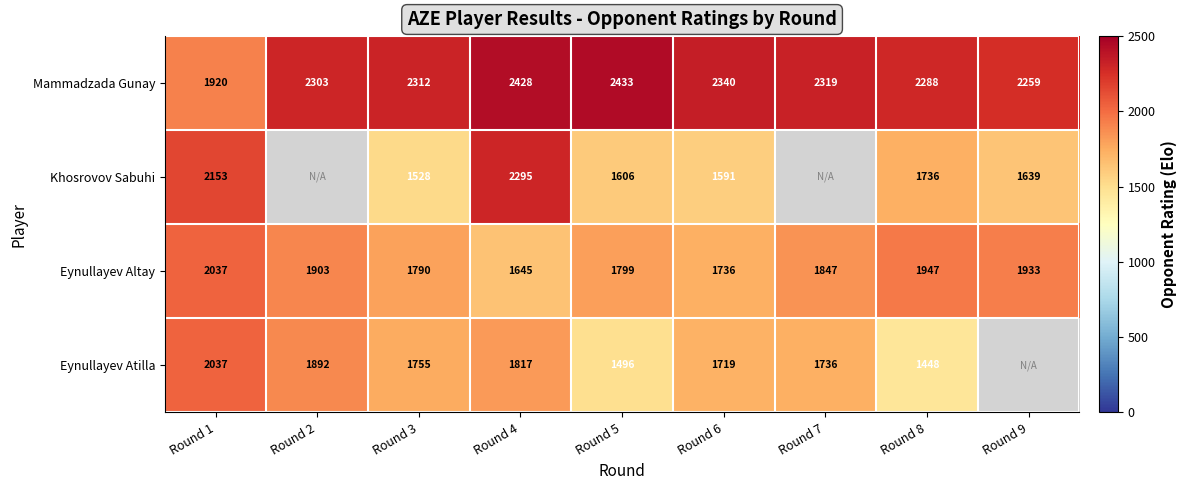

List the labels in order of Eynullayev Altay value, smallest first.

Round 4, Round 6, Round 3, Round 5, Round 7, Round 2, Round 9, Round 8, Round 1